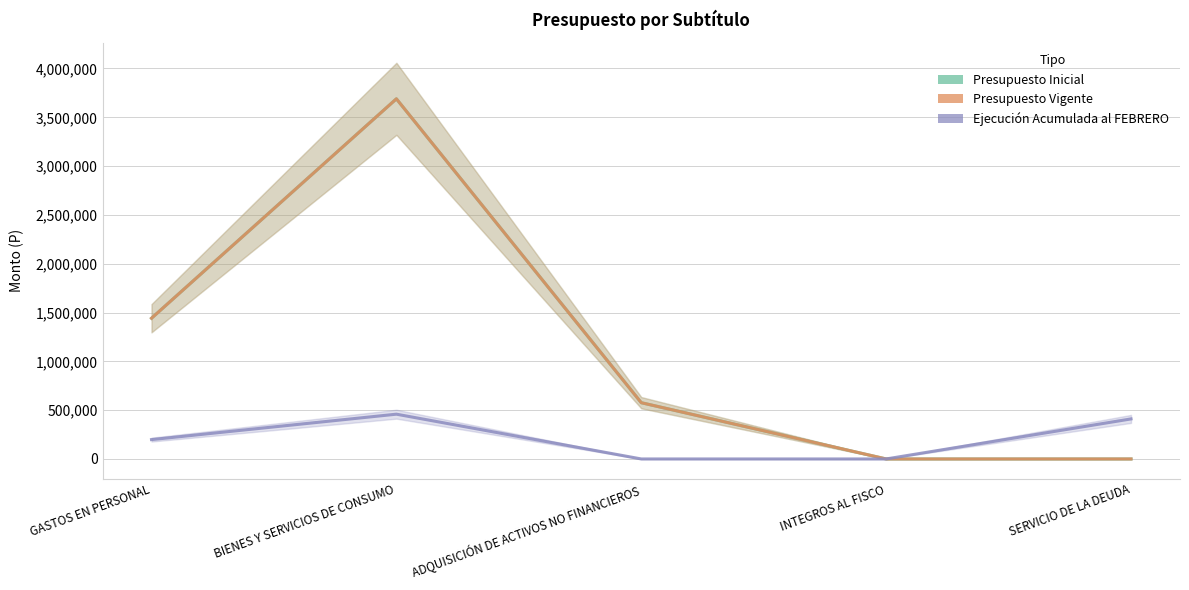

What is the sum of the Presupuesto Vigente values at SERVICIO DE LA DEUDA and BIENES Y SERVICIOS DE CONSUMO?

3689197